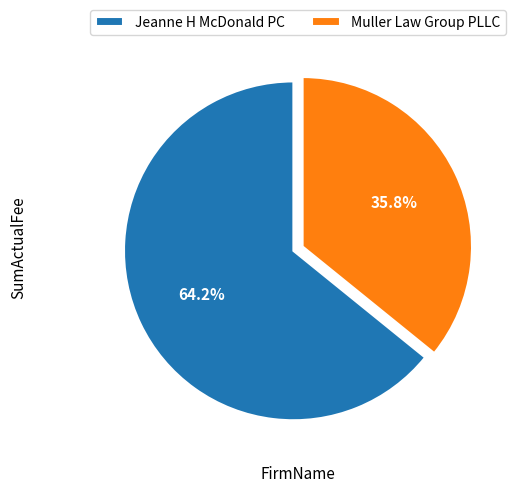

Which slice is the largest?

Jeanne H McDonald PC